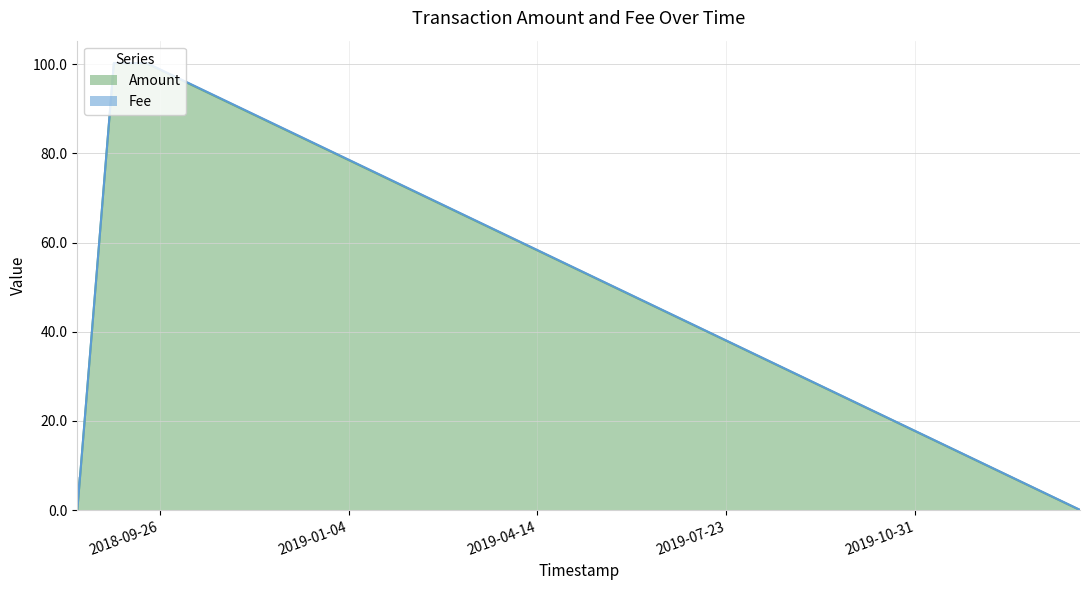

What is the label of the 1st point from the left?

2018-08-13 06:55:48